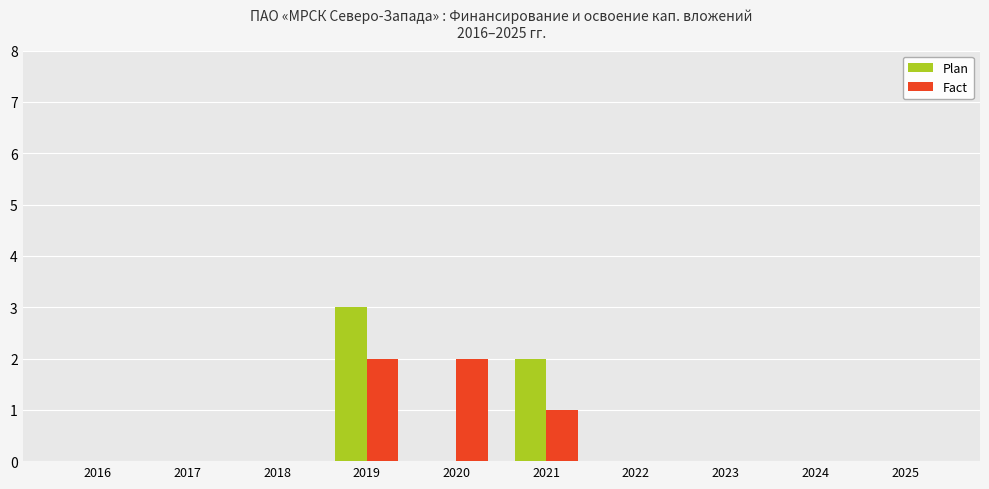

How many groups of bars are there?

10